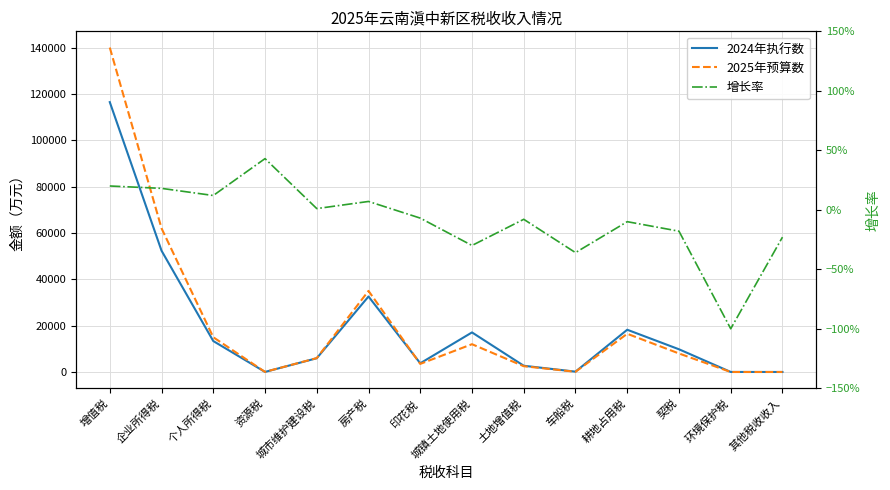

How many categories are shown in the chart?

14